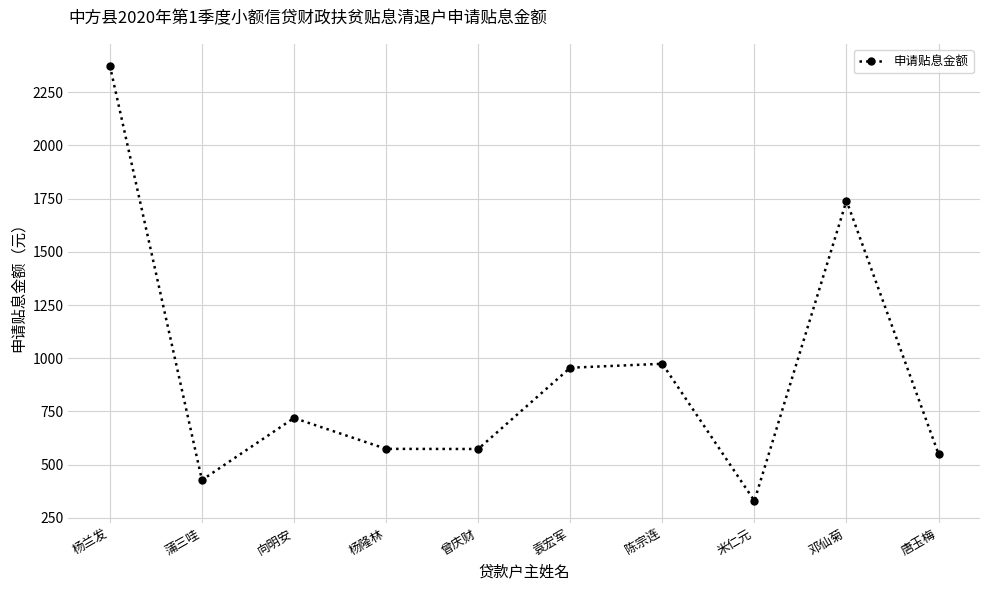

What is the smallest value displayed?

329.9